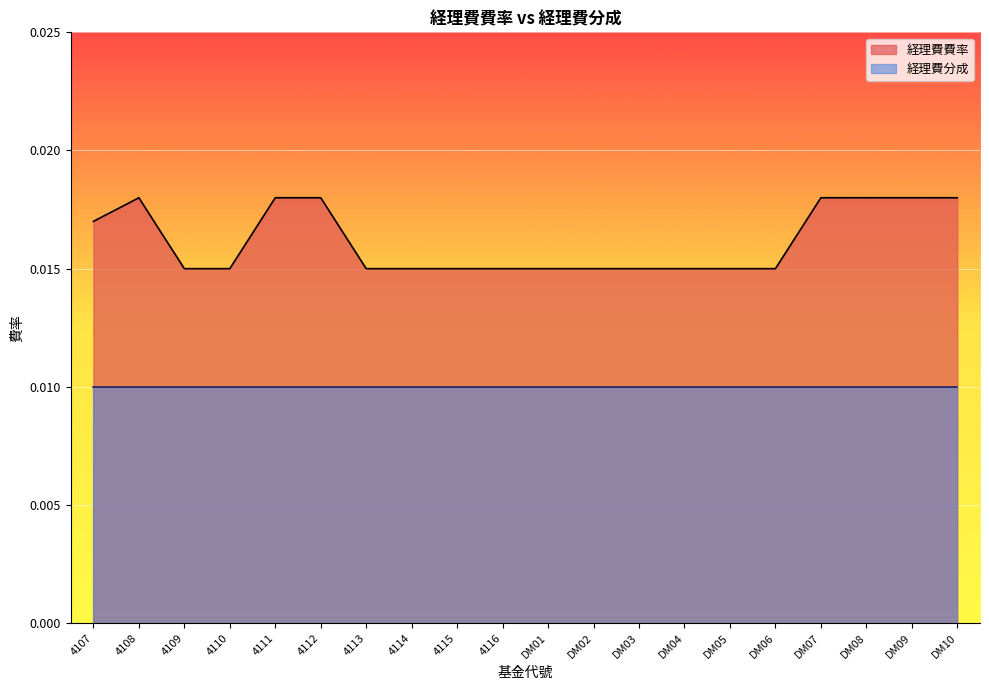

Reading left to right, extract all data points from this chart.

4107=0.0	4108=0.0	4109=0.0	4110=0.0	4111=0.0	4112=0.0	4113=0.0	4114=0.0	4115=0.0	4116=0.0	DM01=0.0	DM02=0.0	DM03=0.0	DM04=0.0	DM05=0.0	DM06=0.0	DM07=0.0	DM08=0.0	DM09=0.0	DM10=0.0